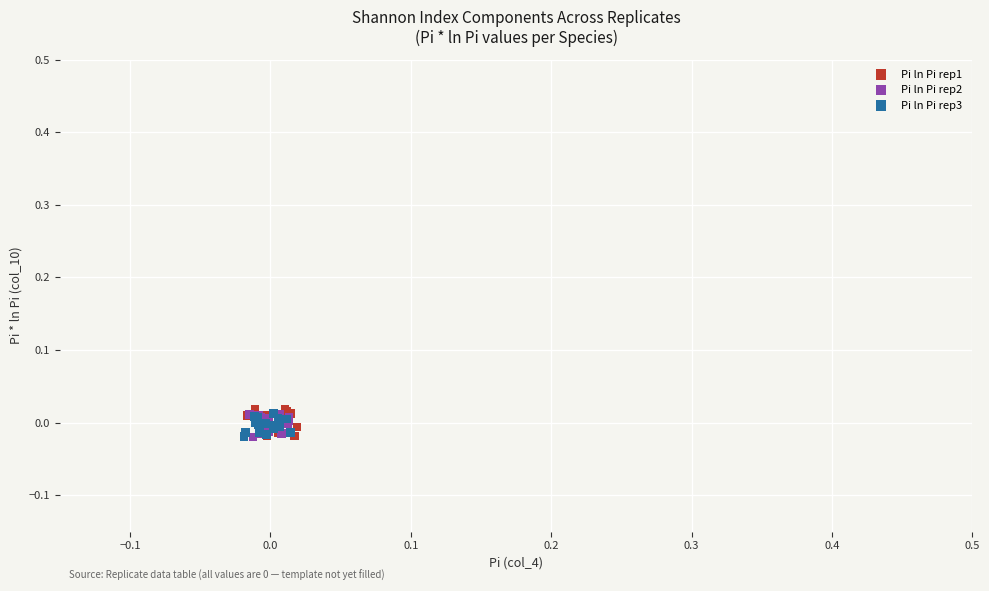

Which series reaches the maximum Y coordinate?

Pi ln Pi rep1